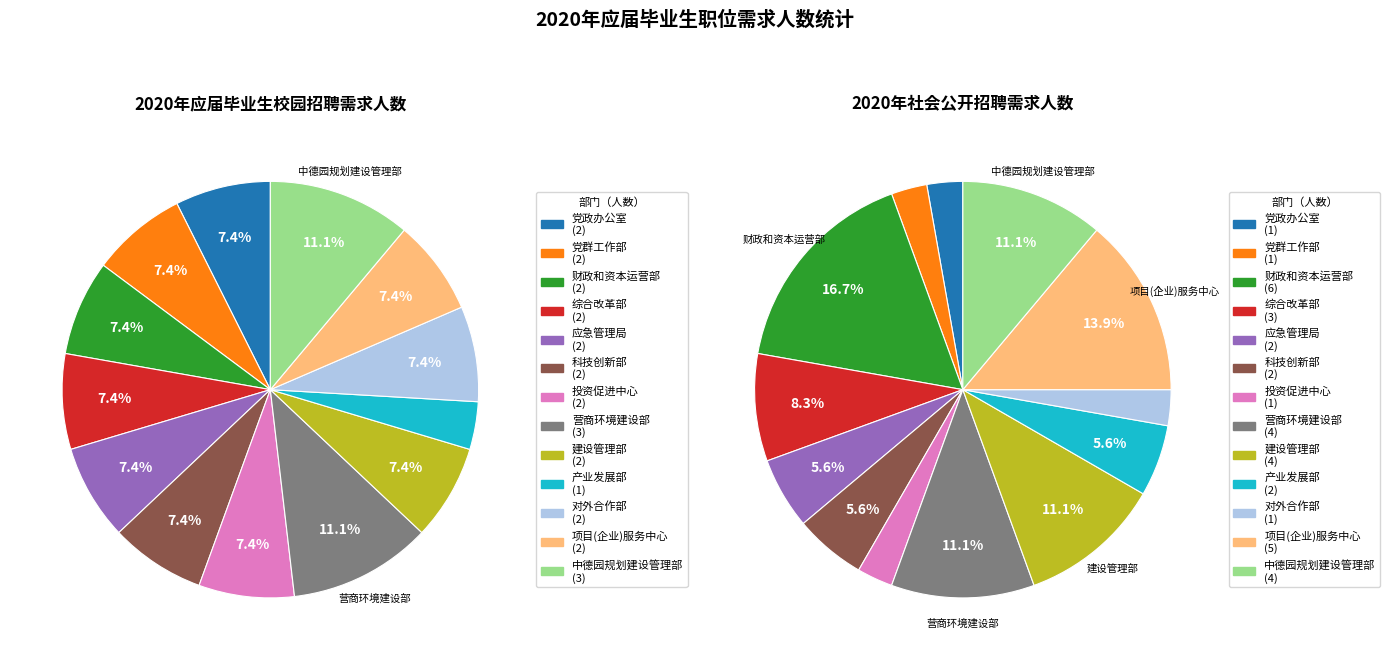

To the nearest percent, what is the combined percentage of 营商环境建设部 and 建设管理部?

22%